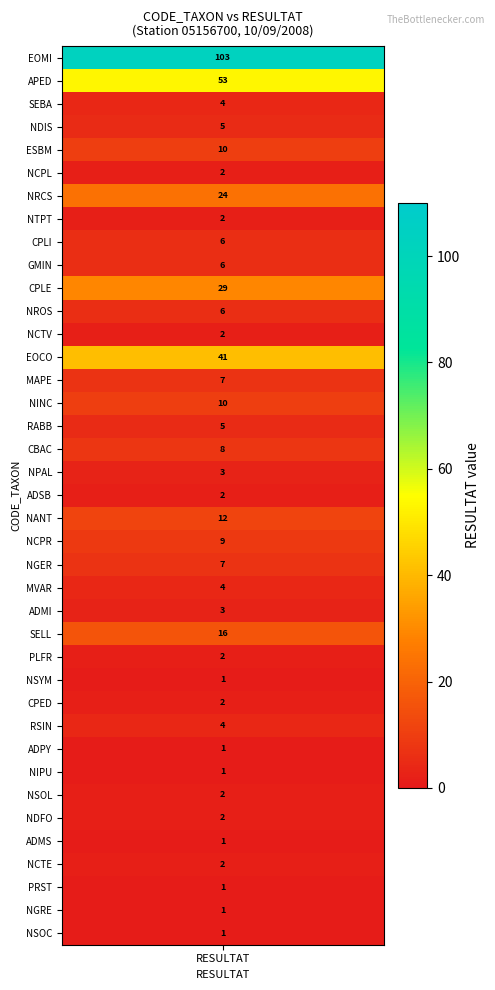

How many values exceed 4?

18